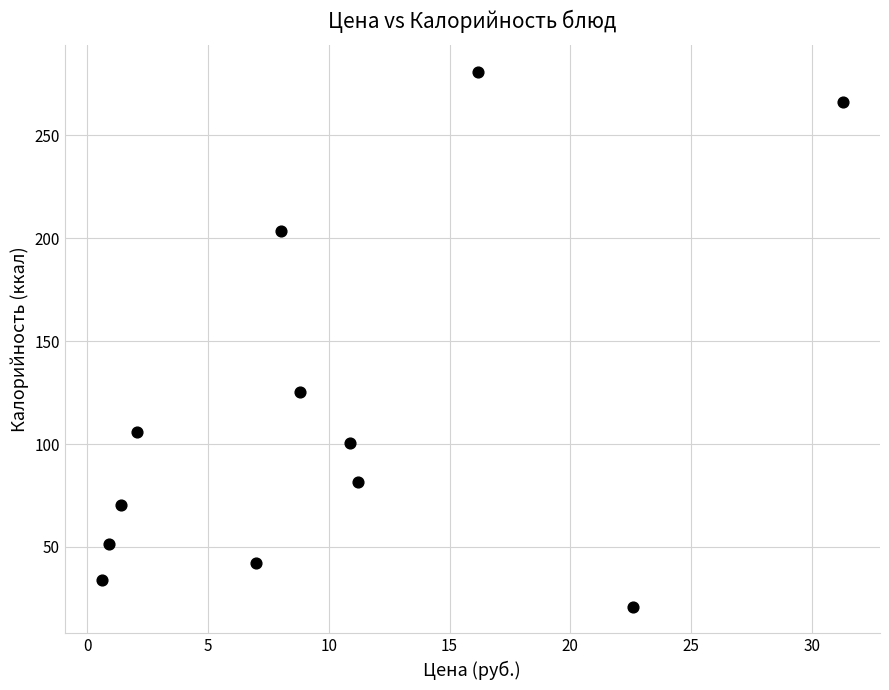

What is the range of Y values (max minus min)?

259.9